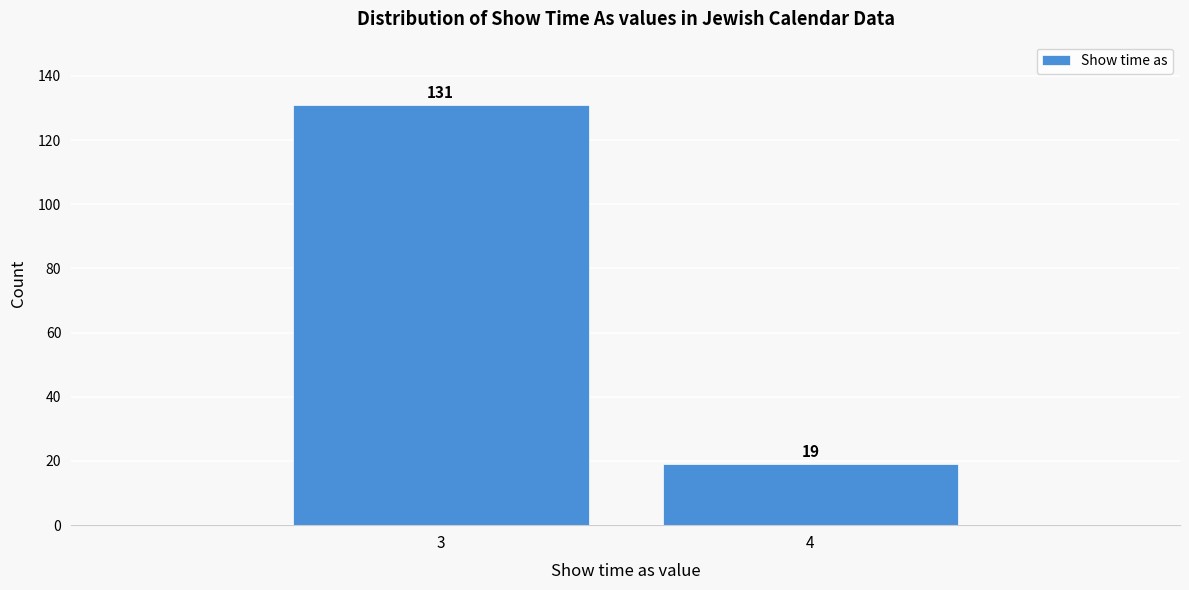

Reading right to left, extract all data points from this chart.

4=19	3=131